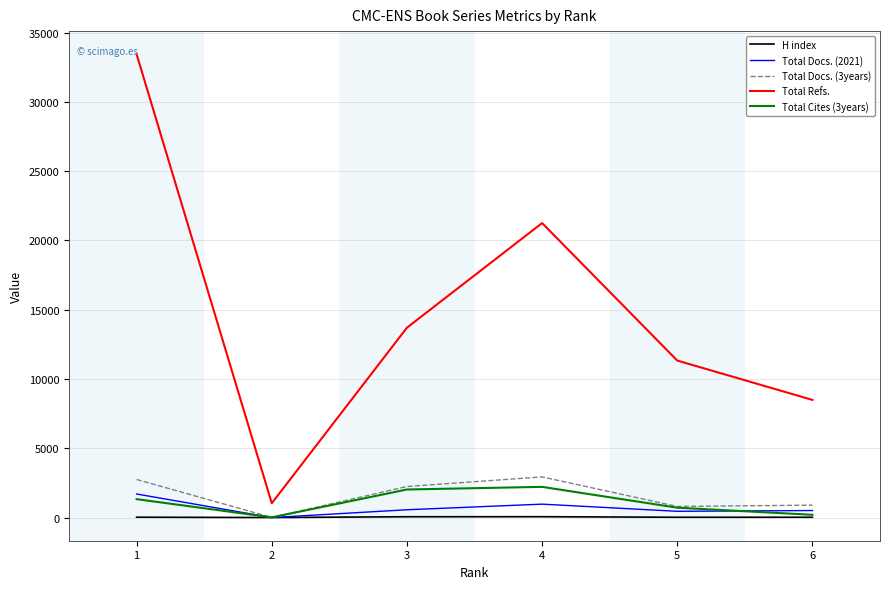

Which series has the largest range (max minus min)?

Total Refs.